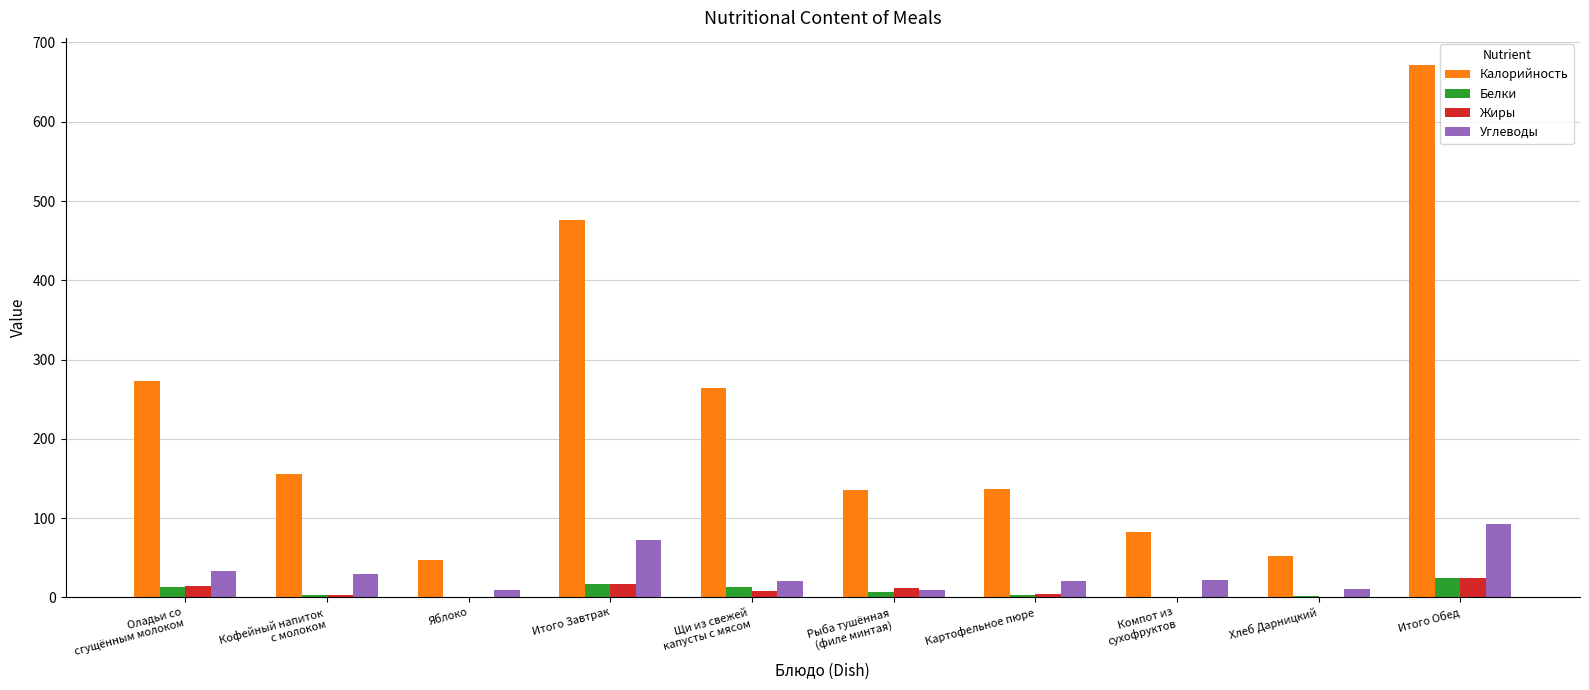

Which series has the largest total across all categories?

Калорийность